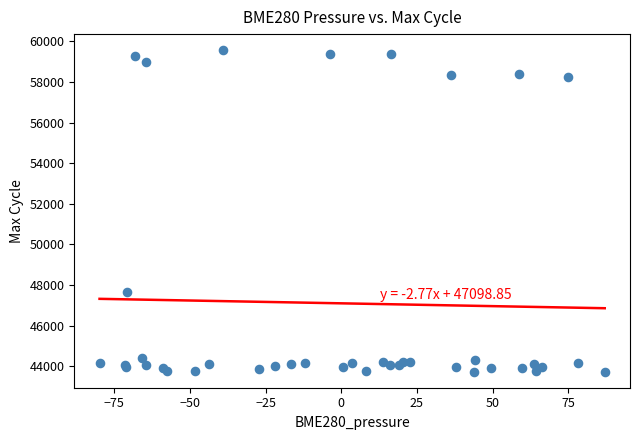

What Y value in the scatter plot is closest to 51648?

47649